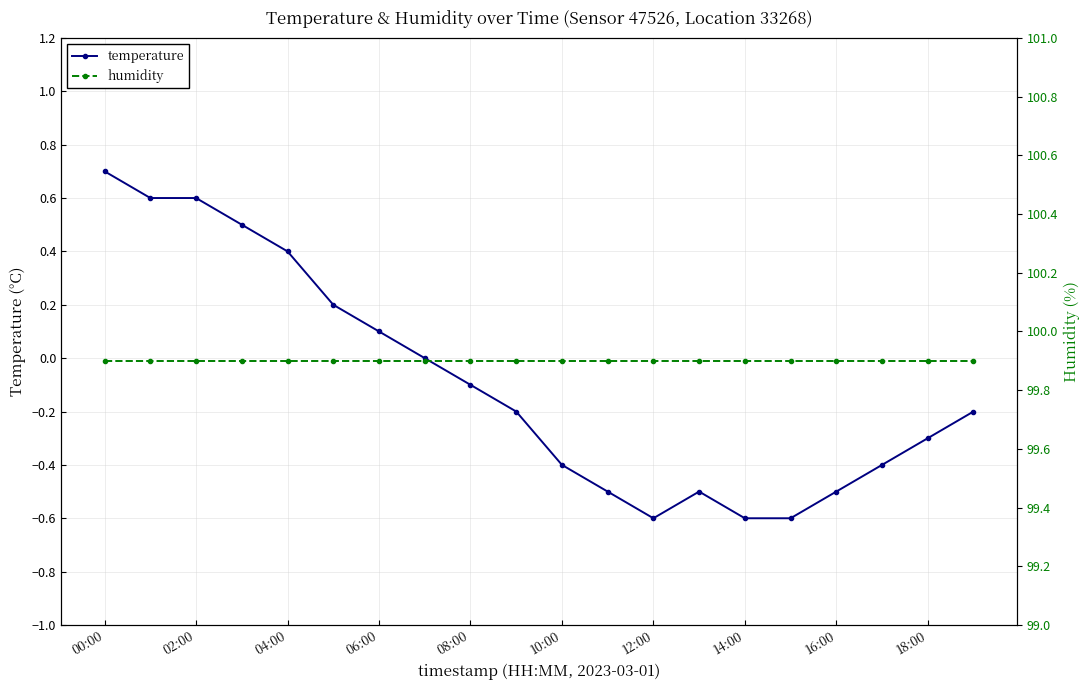

At which label does temperature first exceed 0?

00:00